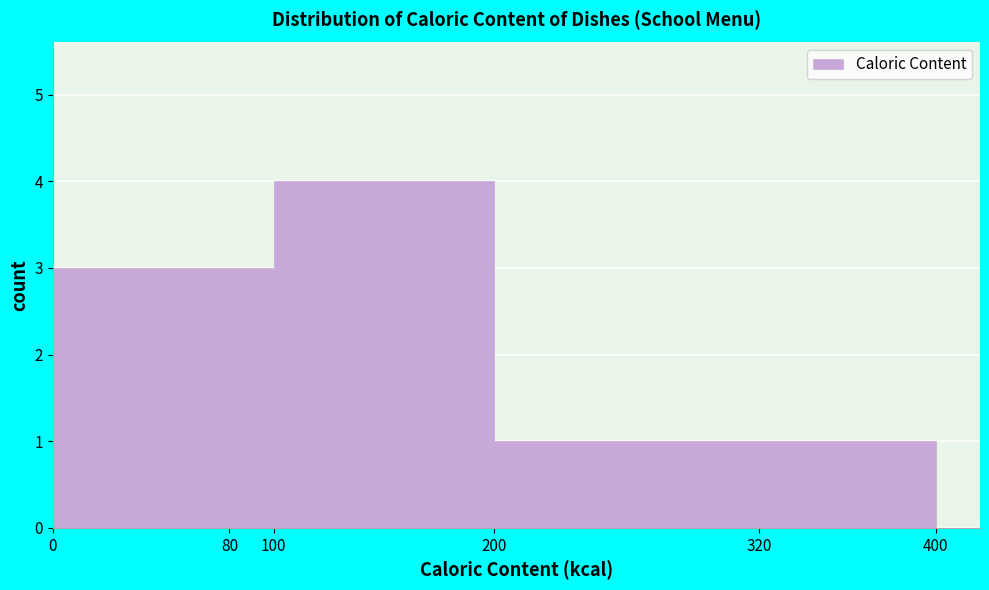

Reading left to right, list every bar in this chart as the range it spans on the x-axis followed by its height. The values are not printed on the chart, so give them approximately, as read against the axis.

0 to 80: 3
80 to 100: 3
100 to 200: 4
200 to 320: 1
320 to 400: 1